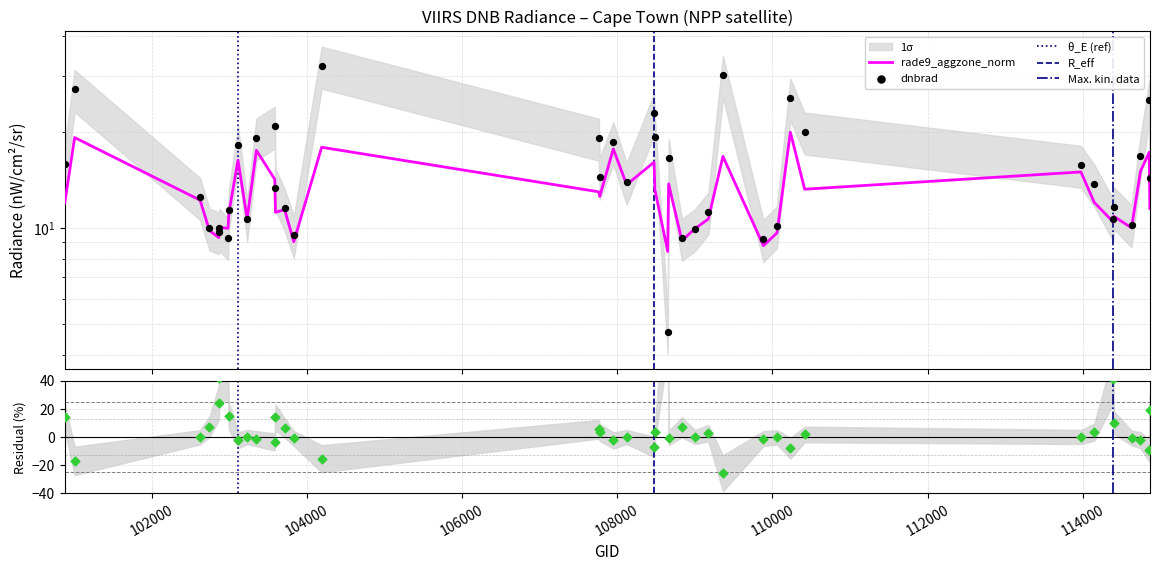

Which series has the largest Y range (max minus min)?

dnbrad